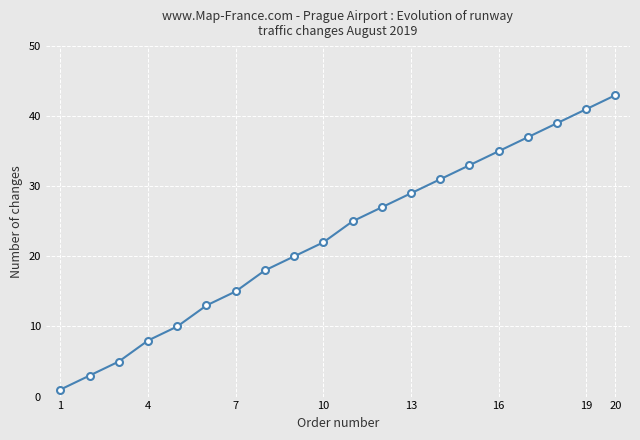

How many distinct data groups are displayed?

1